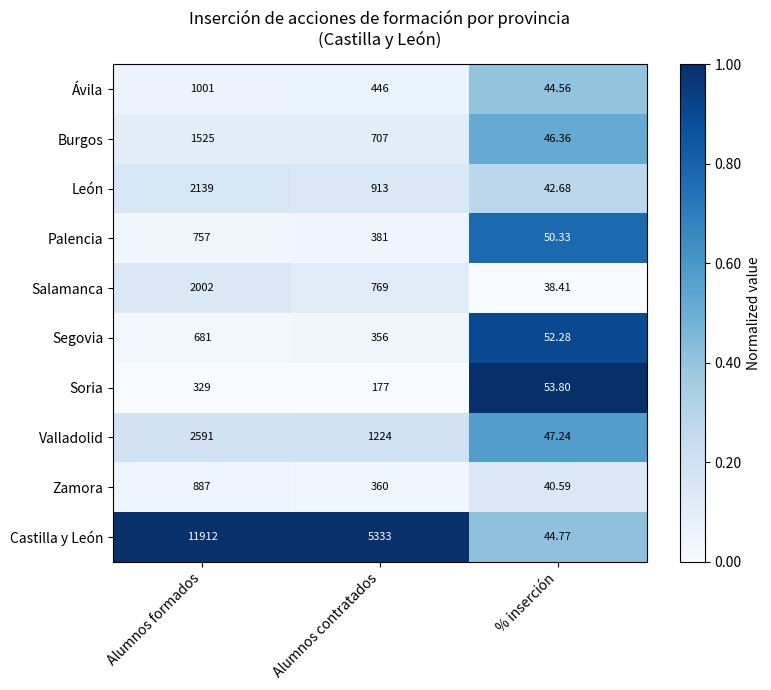

Where does the Zamora series first go above 360?

Alumnos formados